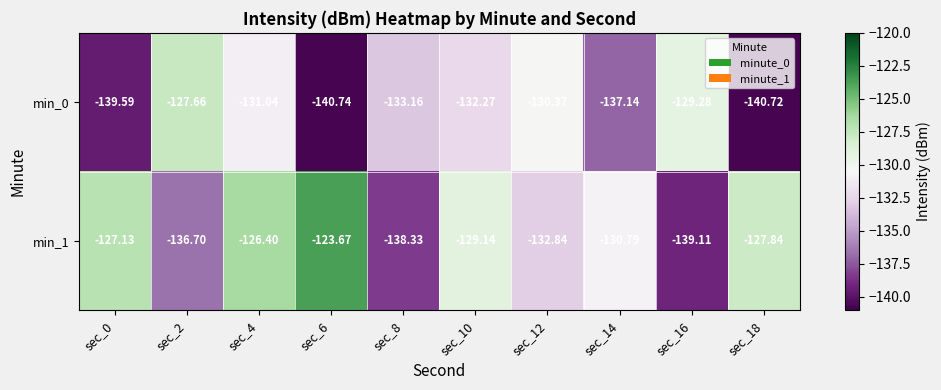

What is the greatest value displayed?

-123.7